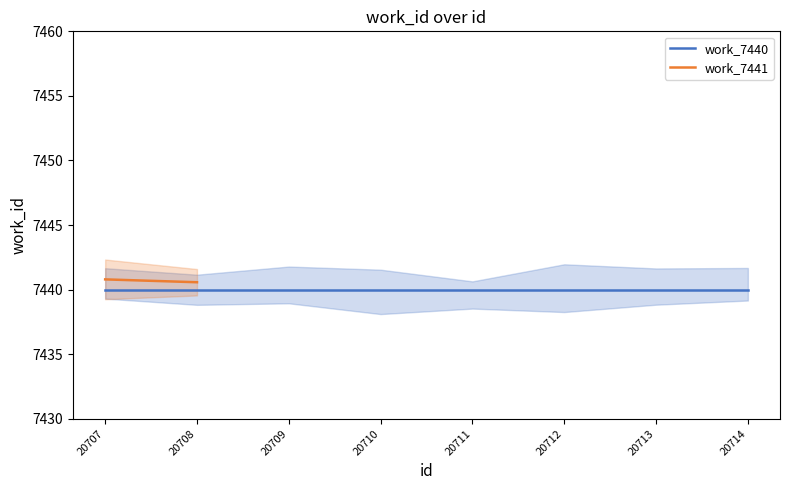

What is the value of the work_7440 point at the 2nd from the left?

7440